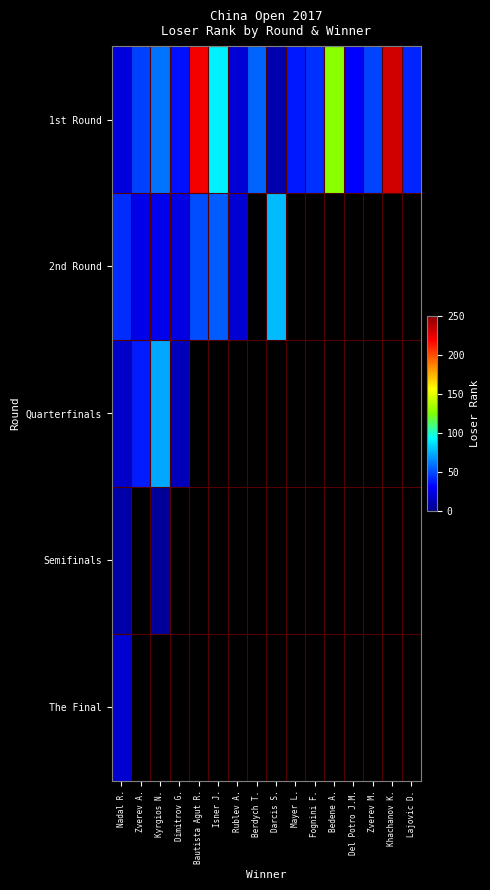

At Mayer L., list the series in order from smallest to largest.

1st Round, 2nd Round, Quarterfinals, Semifinals, The Final